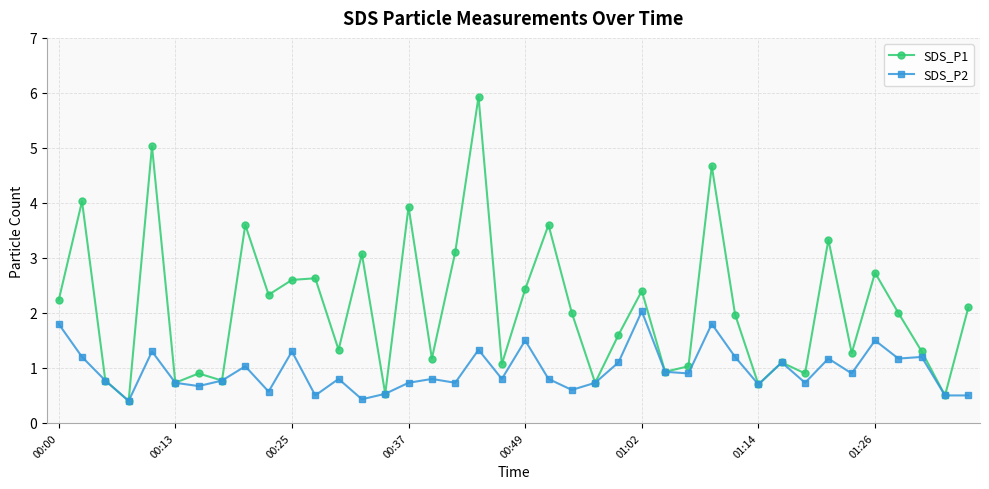

What is the value of the SDS_P2 point at the 28th from the left?

0.9